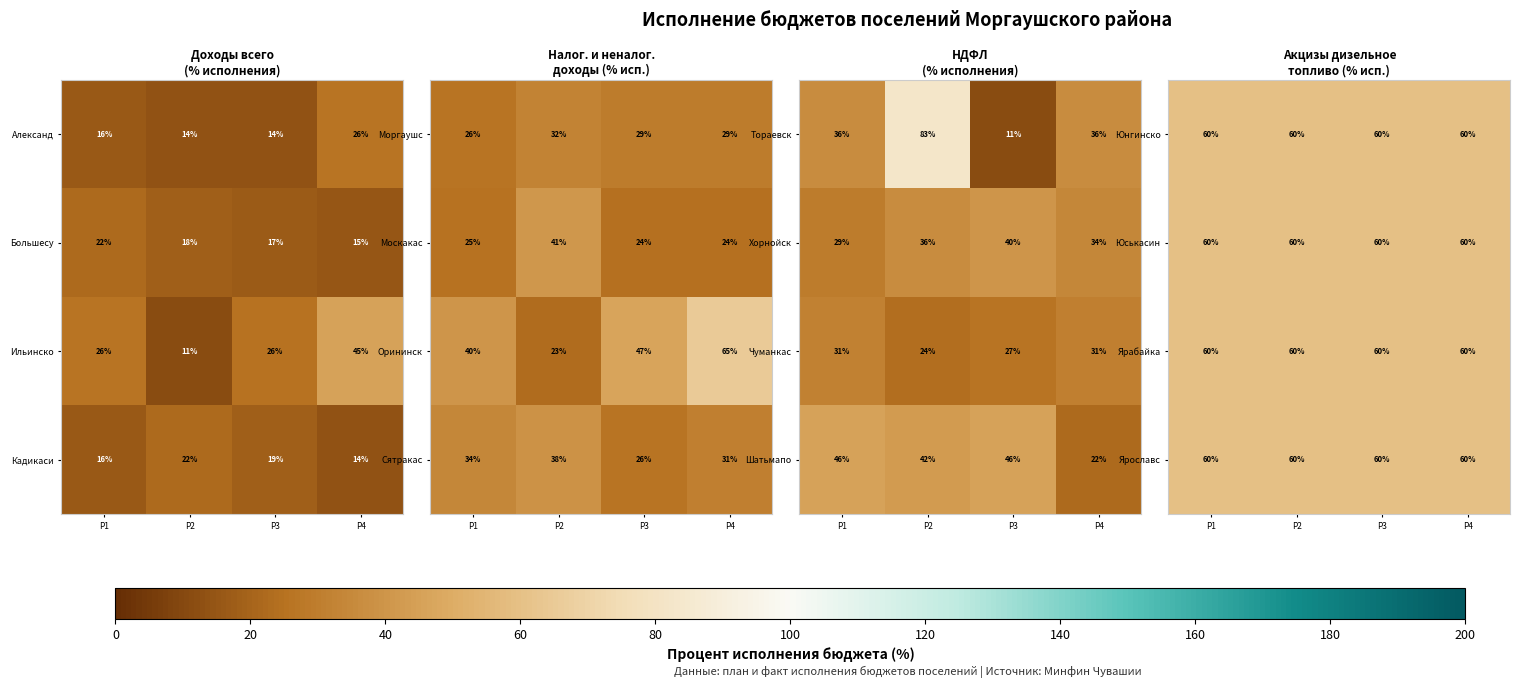

What is the highest value of the Ильинско series?

45